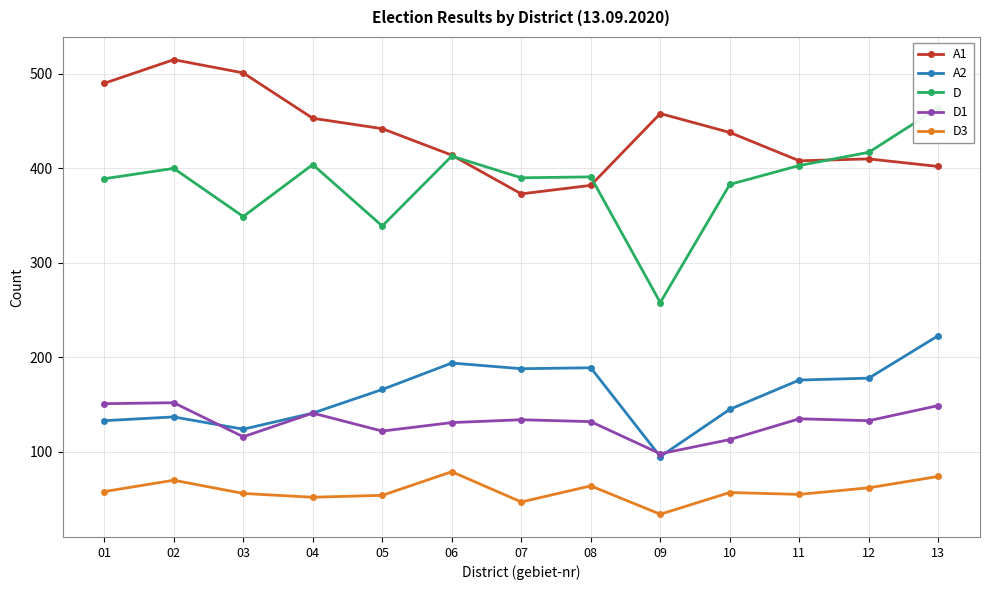

Does the chart have visible grid lines?

Yes